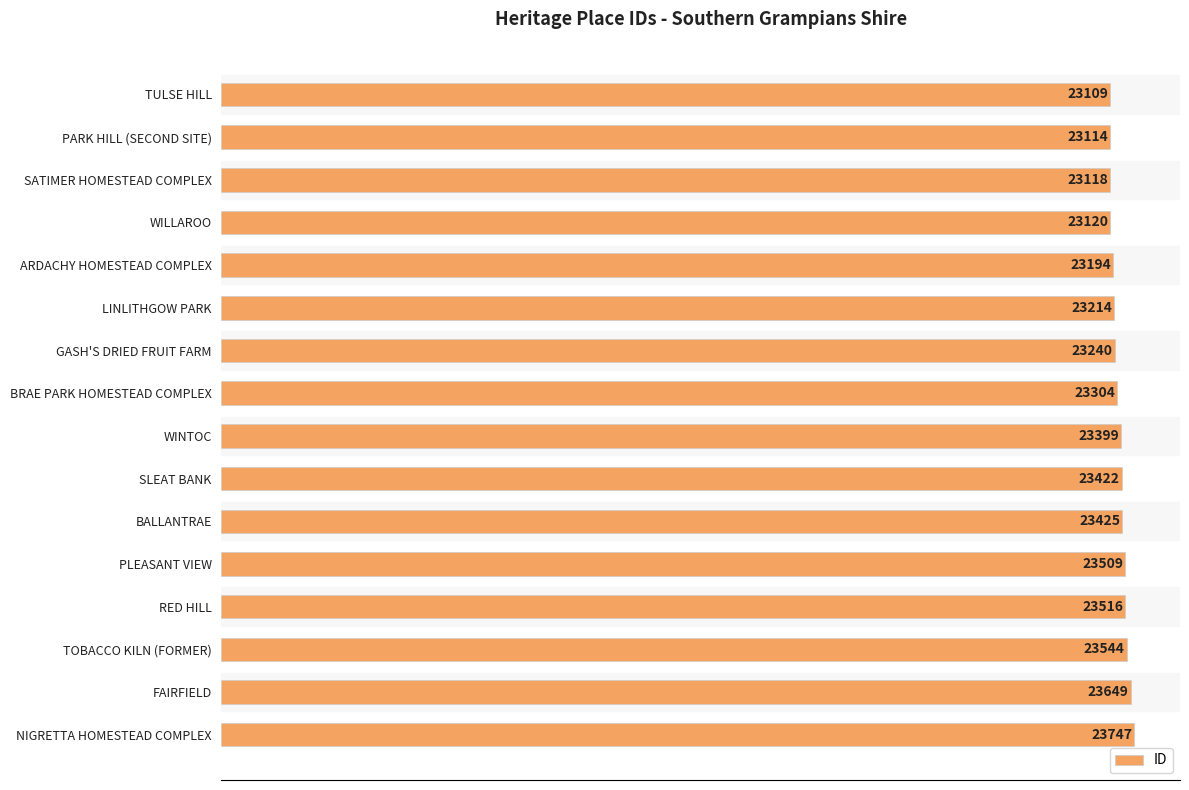

Read the value at SLEAT BANK, to the nearest 50.

23400